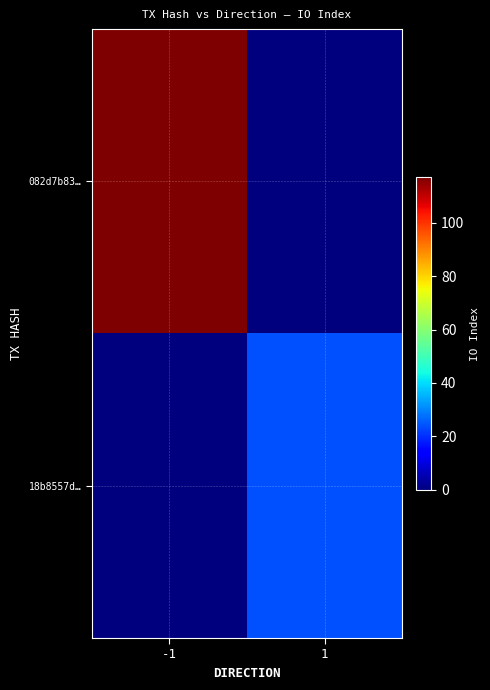

Reading left to right, transcribe all the data shown in this chart.

082d7b83…: -1=117	1=0
18b8557d…: -1=0	1=24